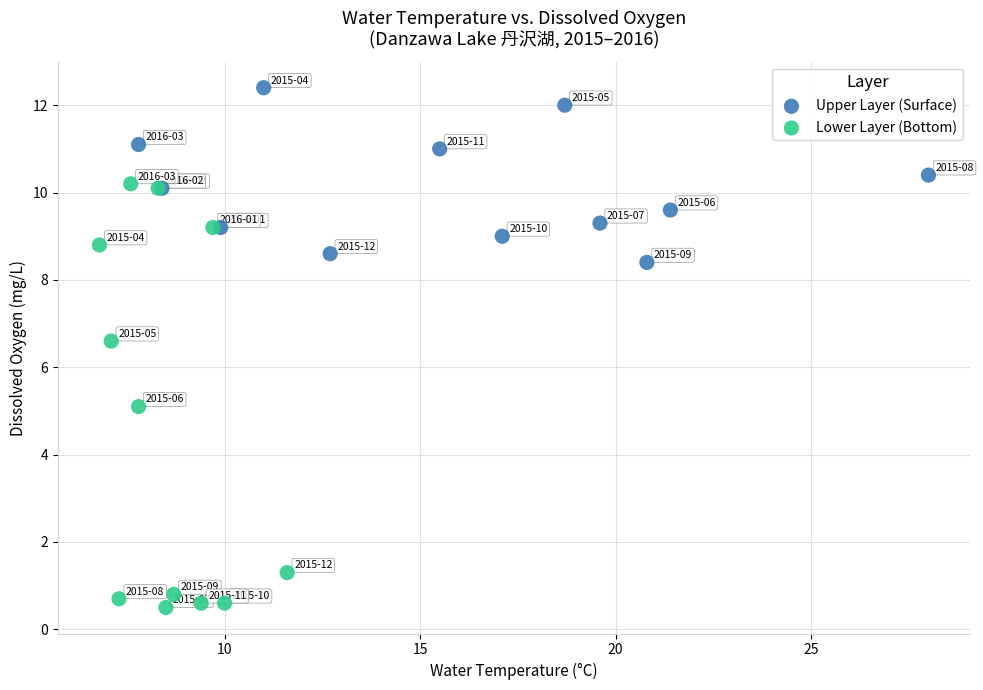

Which series has the widest spread of Y values?

Lower Layer (Bottom)